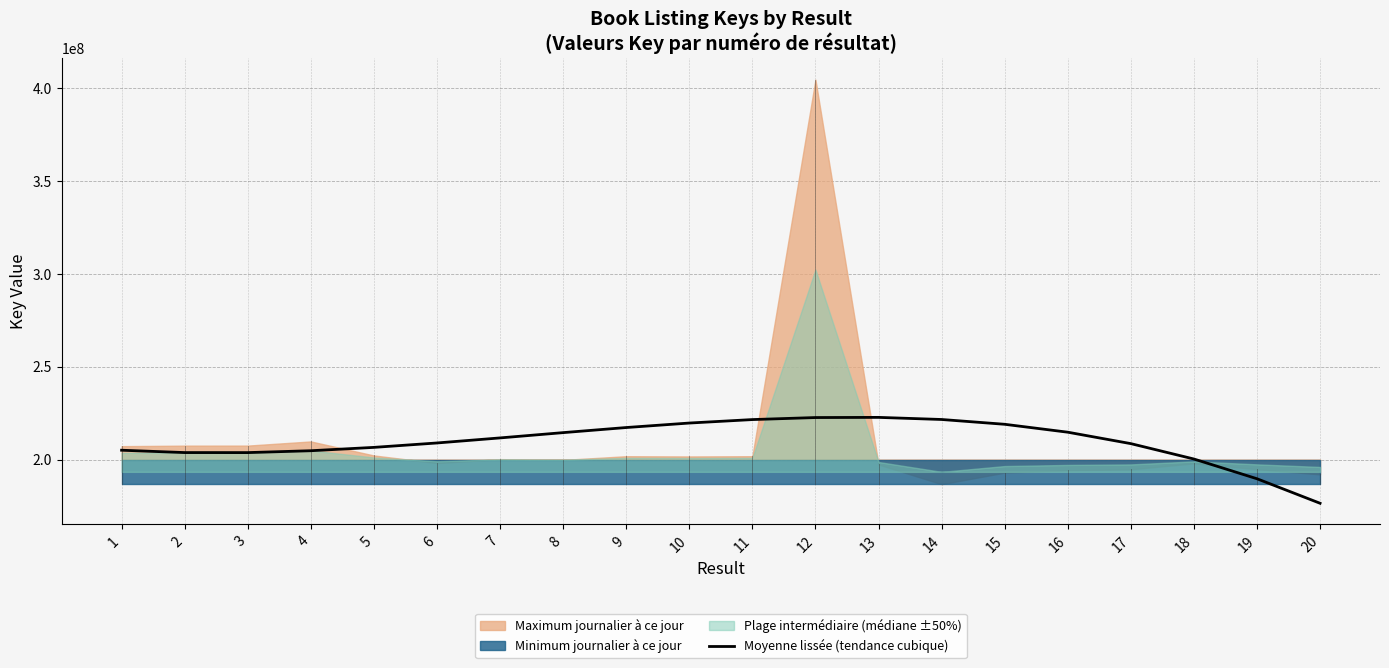

True or false: the data has more than 0 interior local peaks.

True